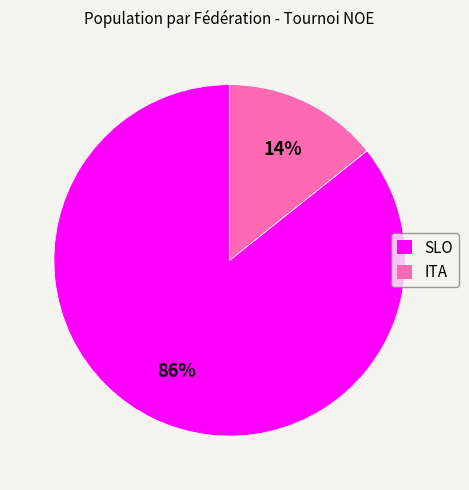

What percentage is the ITA slice, to the nearest percent?

14%